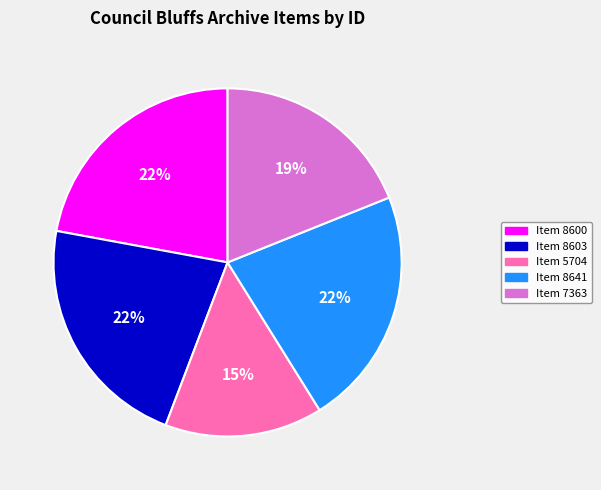

What is the smallest slice in the pie chart?

Item 5704